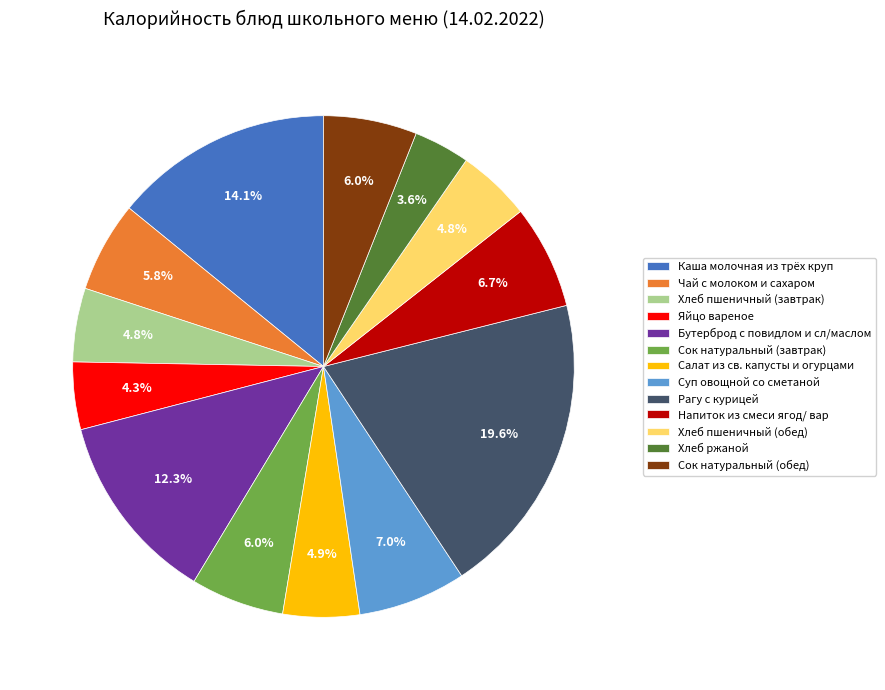

Does Сок натуральный (обед) account for over 50% of the chart?

No